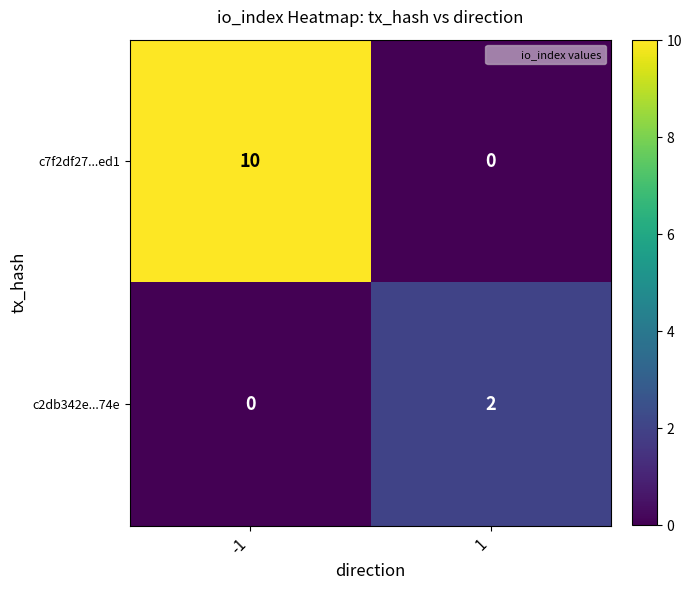

Is the value of c7f2df27...ed1 at 1 greater than the value of c2db342e...74e at 1?

No